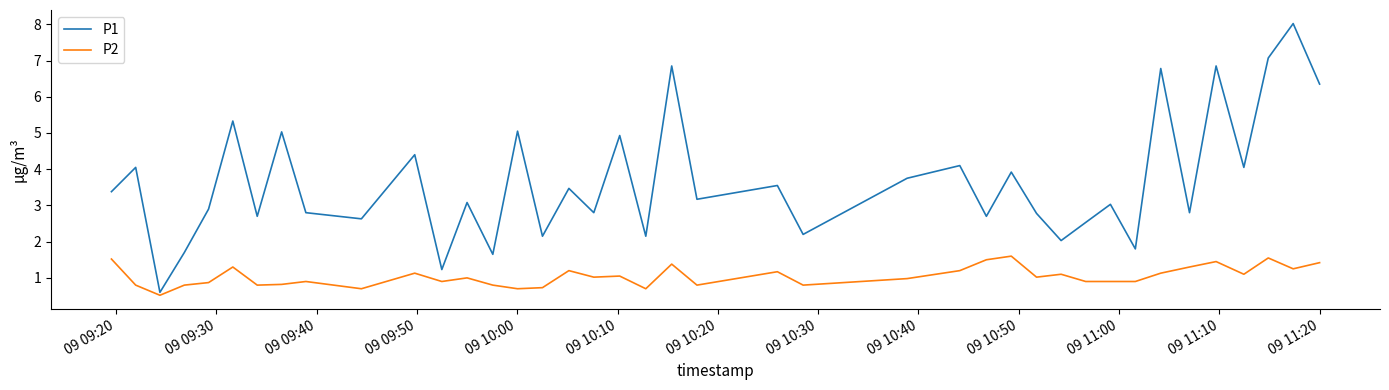

Count the number of data series in this chart.

2